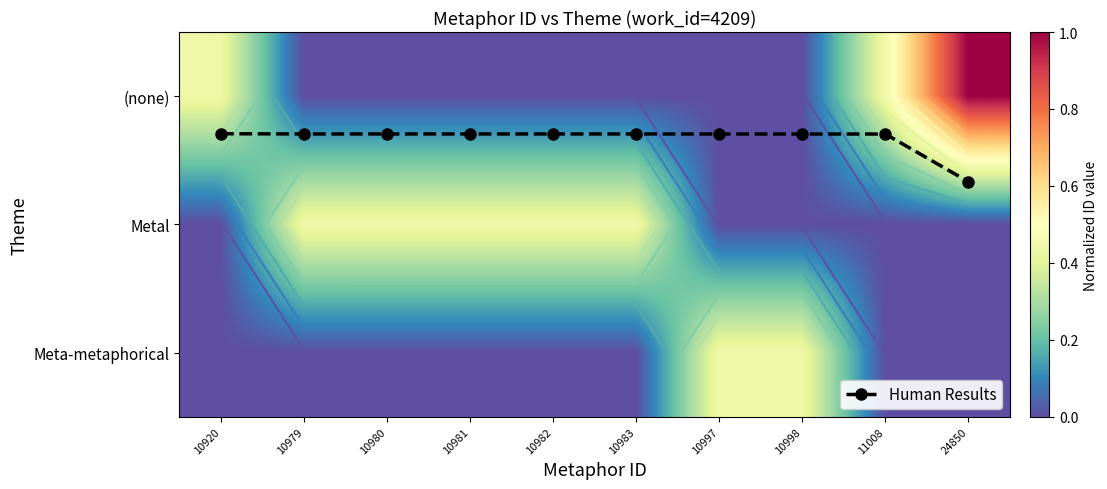

Which series has the largest range (max minus min)?

(none)